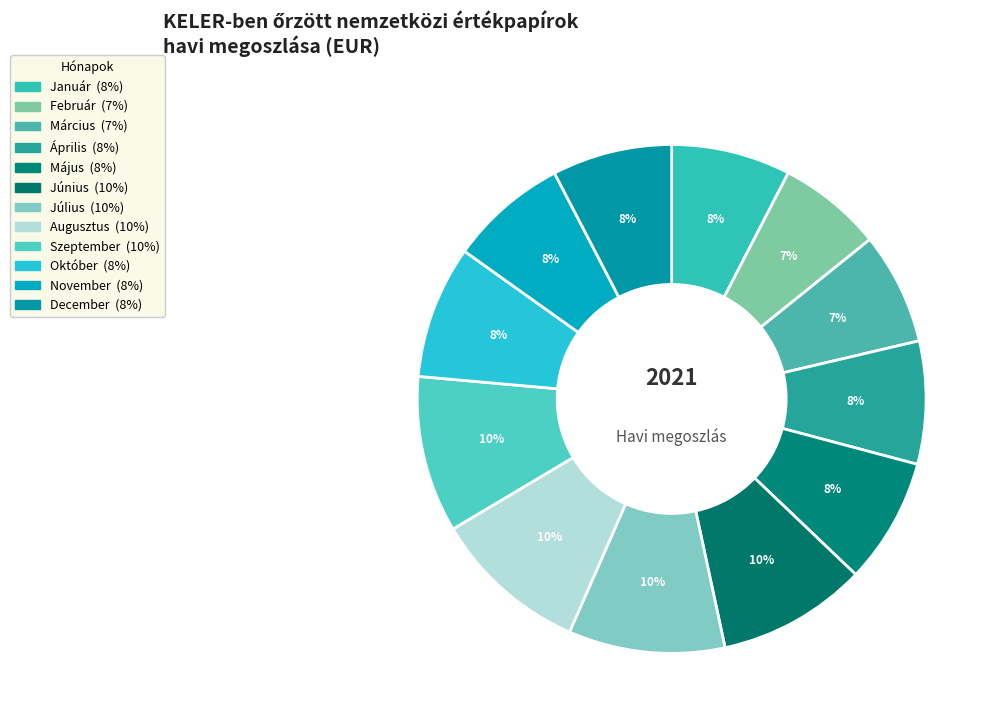

How many slices are in this pie chart?

12